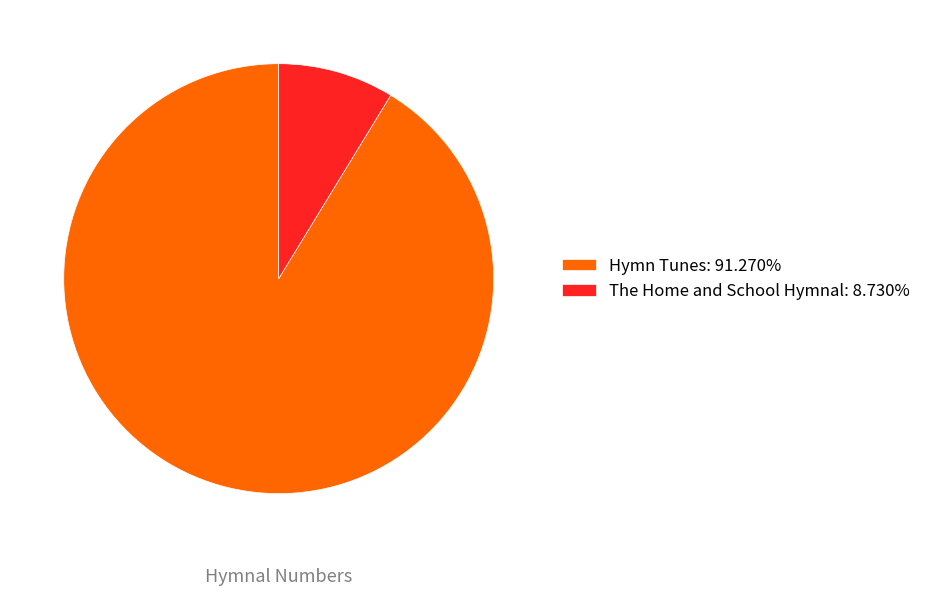

Approximately how many times larger is the value at Hymn Tunes: 91.270% compared to The Home and School Hymnal: 8.730%?

10.5